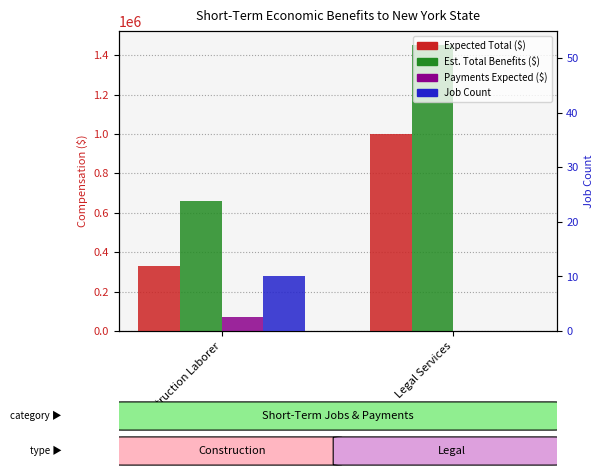

The Estimated Total Economic Benefits series shows 1450000 at Legal Services. True or false?

True